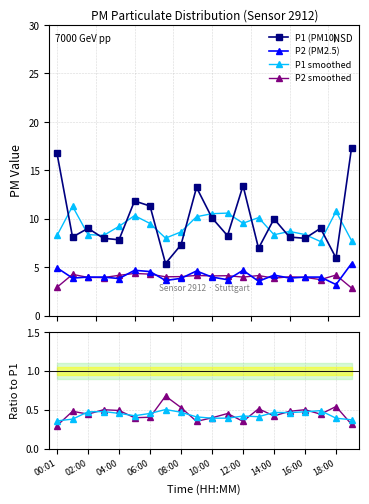

At how many categories does at least one series exceed 8?

20